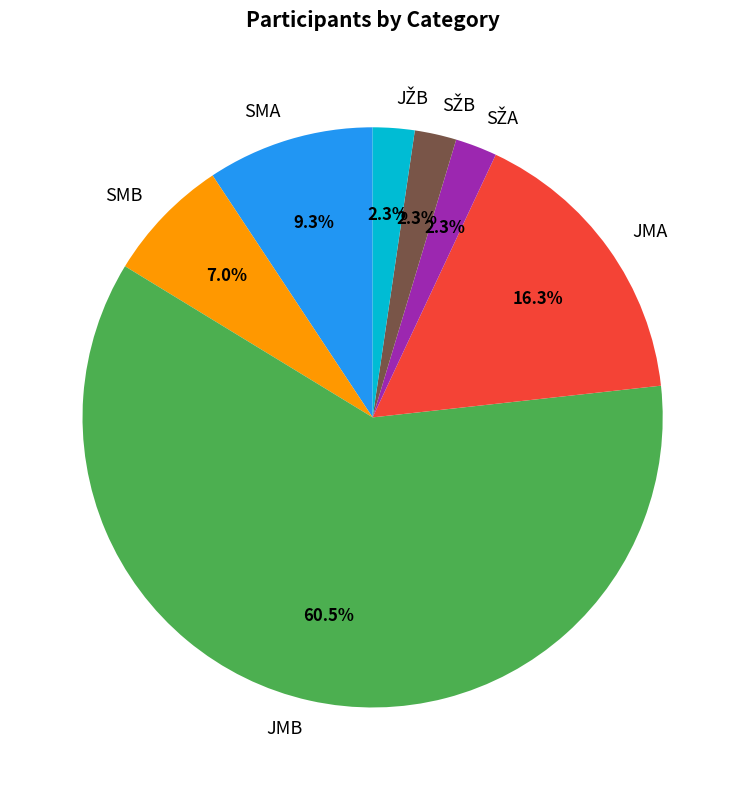

What portion of the pie excludes SMB?

93.0%